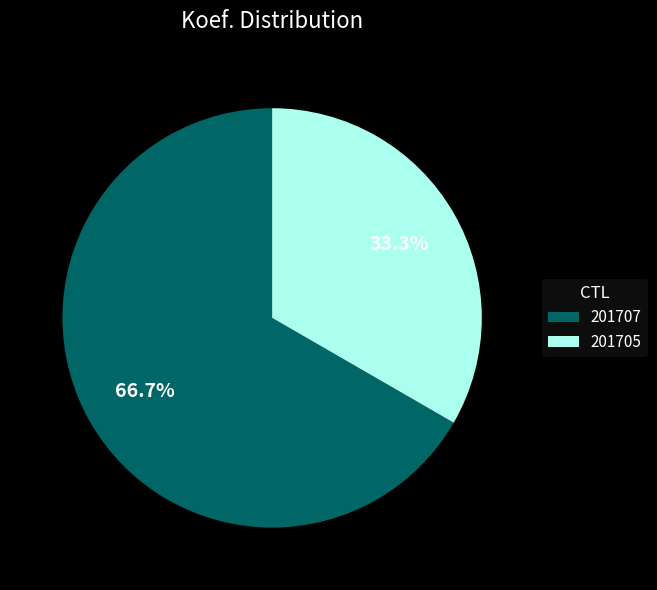

Which slice is the largest?

201707